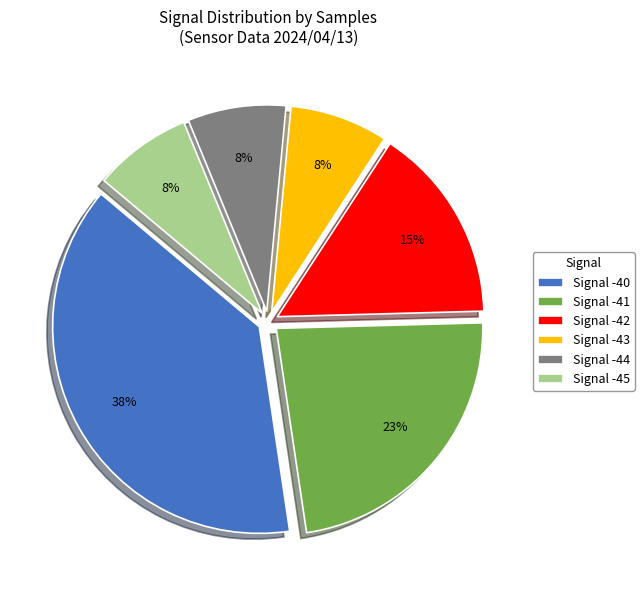

To the nearest percent, what percentage of the pie is Signal -42?

15%